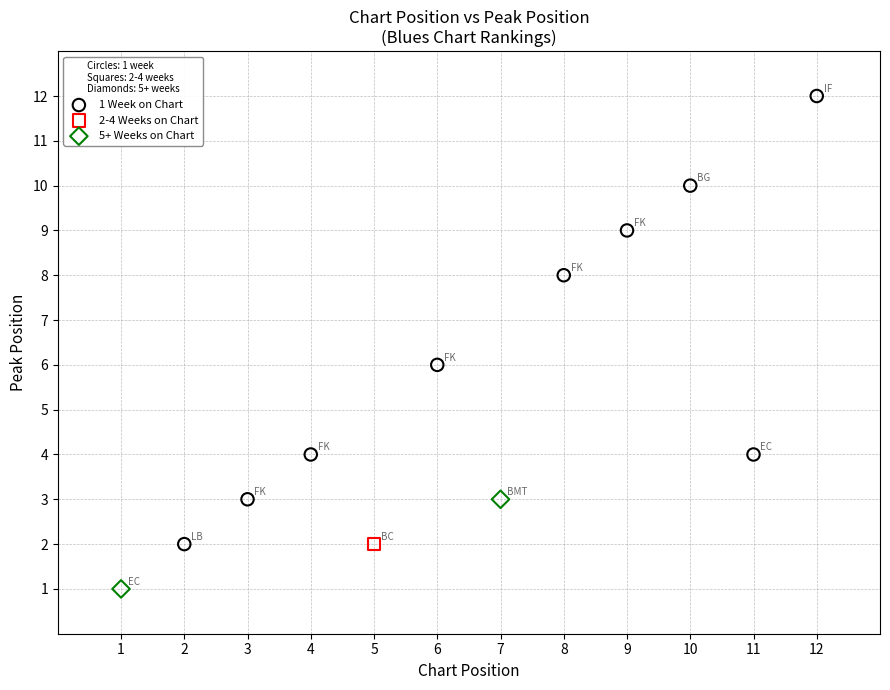

What are all the series names shown in the legend?

1 Week on Chart, 2-4 Weeks on Chart, 5+ Weeks on Chart